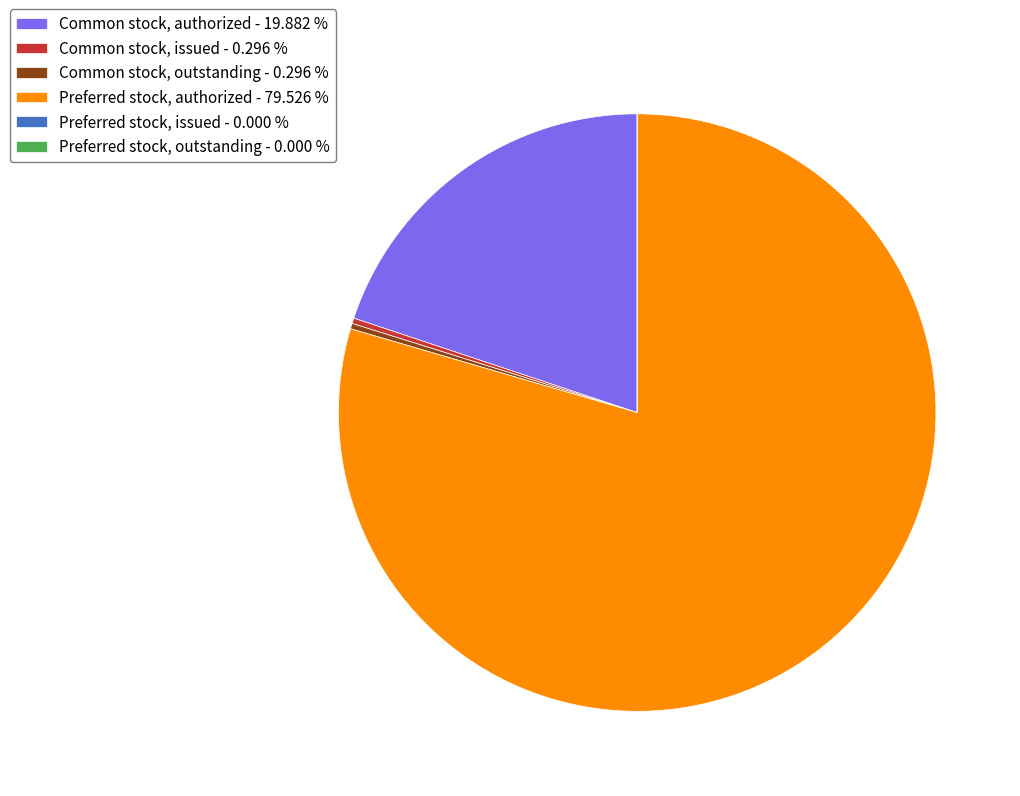

Between Common stock, issued and Preferred stock, authorized, which is larger?

Preferred stock, authorized